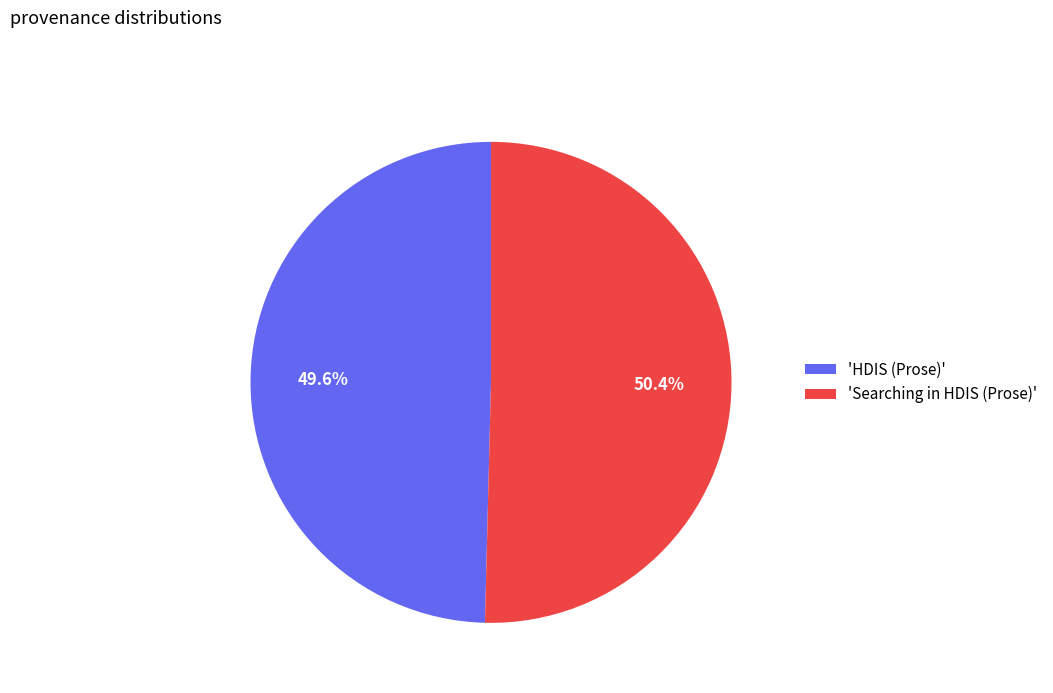

How many segments does this pie chart have?

2